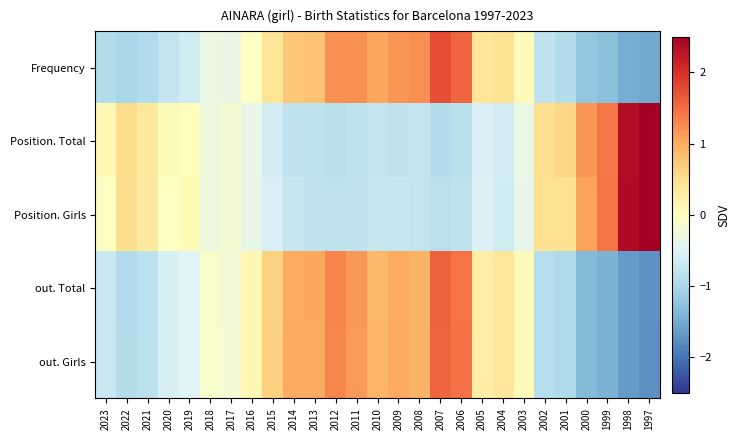

At which category is the sum across all series the highest?

2007